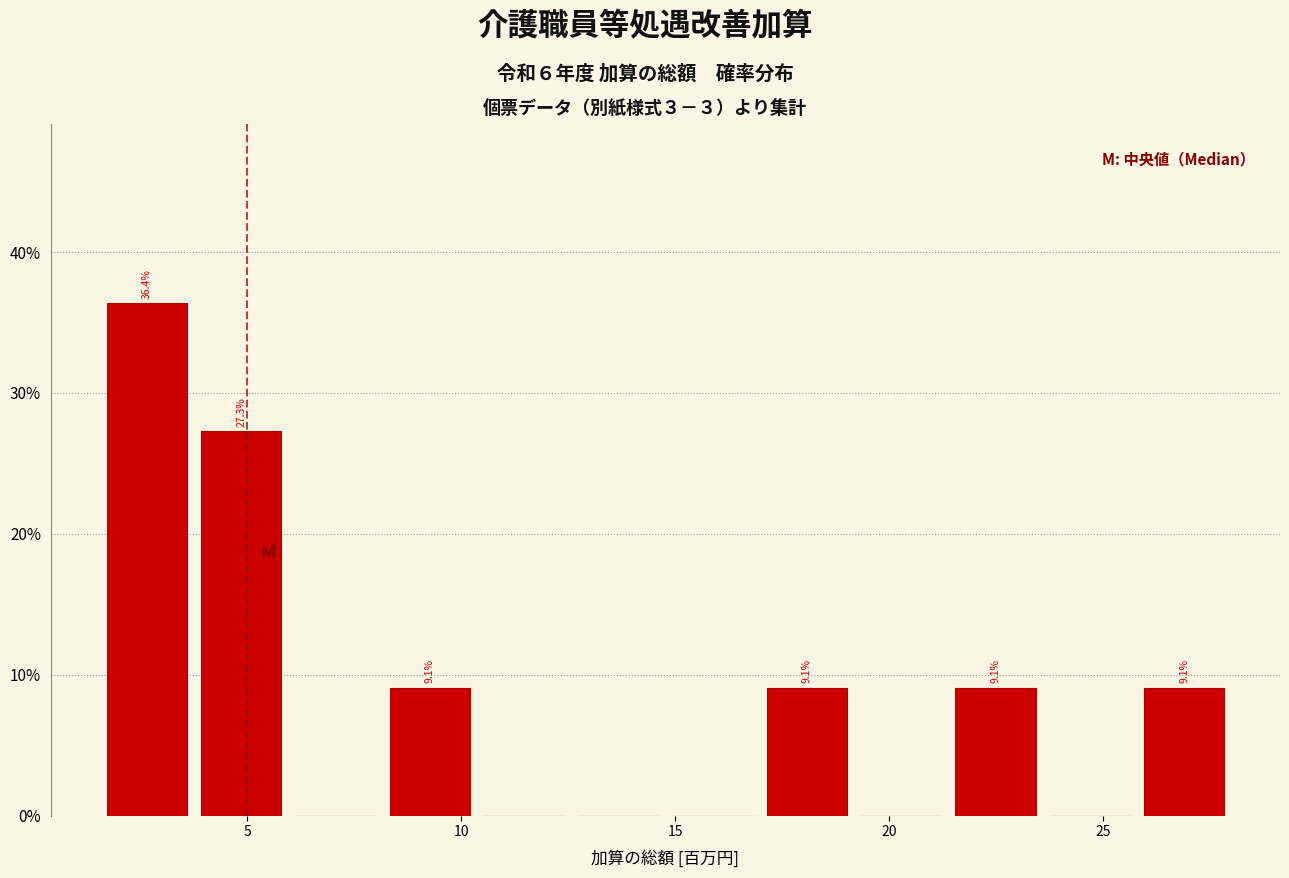

Over which range of the x-axis is the bar tallest?

1.5 to 4.0